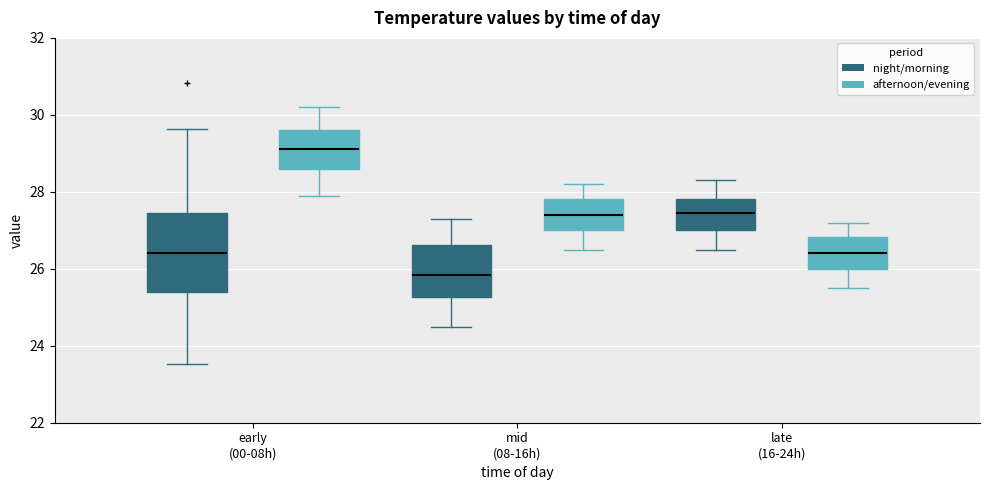

Comparing the boxes themselves (not the whiskers), which one is the tallest?

early (00-08h) (night/morning)